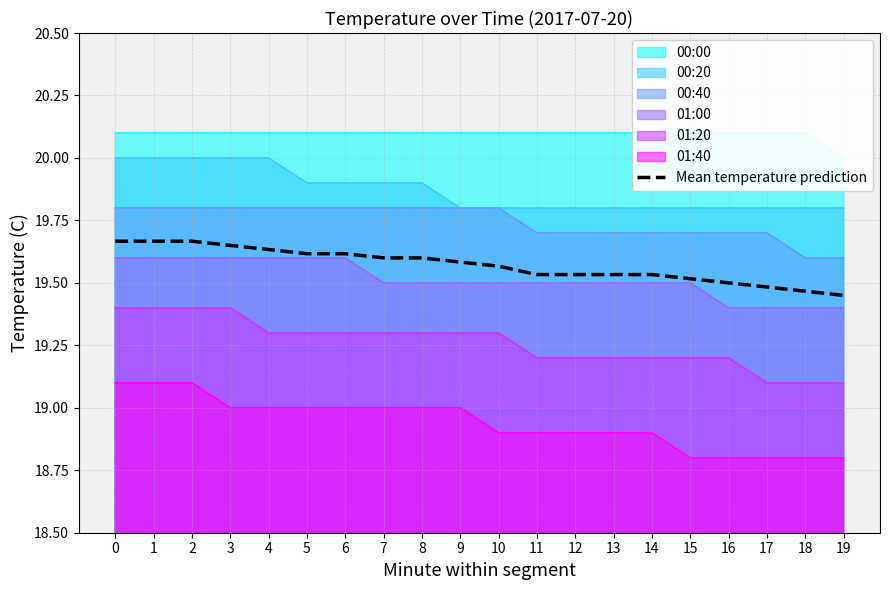

True or false: there are more than 1 points higher than both neighbors.

False